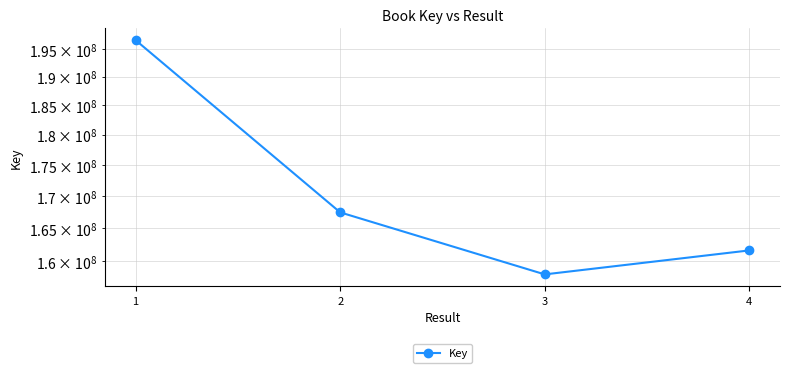

What is the ratio of the value at 4 to the value at 2?

1.0